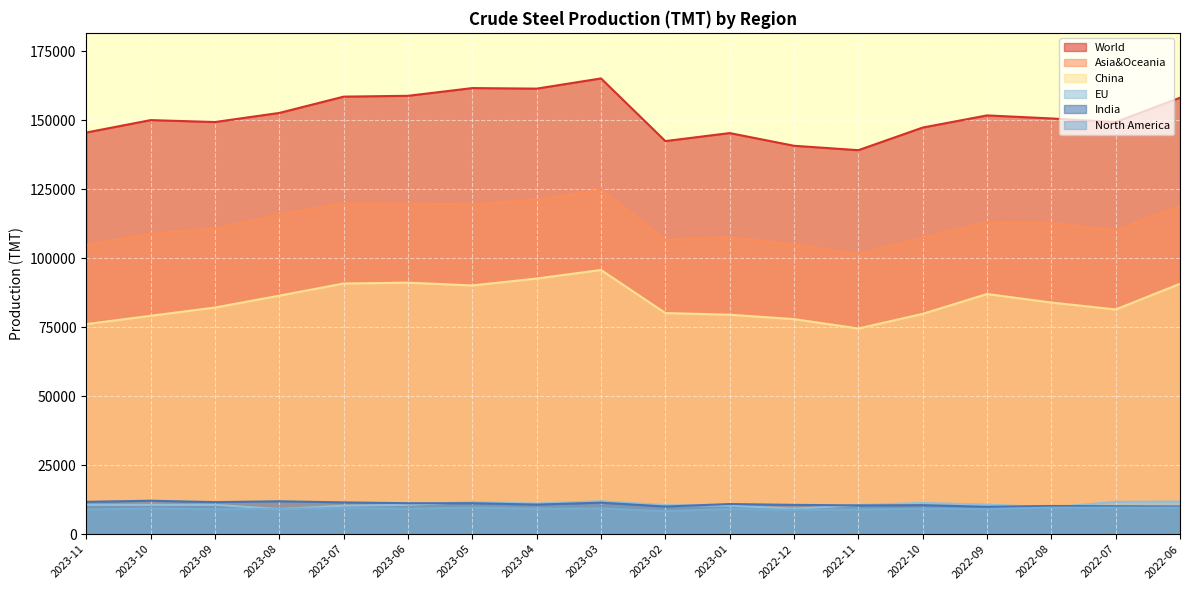

Reading left to right, list all the values displayed in this chart.

World: 2023-11=145500	2023-10=150000	2023-09=149300	2023-08=152600	2023-07=158500	2023-06=158800	2023-05=161600	2023-04=161400	2023-03=165100	2023-02=142400	2023-01=145300	2022-12=140700	2022-11=139100	2022-10=147300	2022-09=151700	2022-08=150600	2022-07=149300	2022-06=158100
Asia&Oceania: 2023-11=104800	2023-10=108800	2023-09=110700	2023-08=115700	2023-07=119900	2023-06=119700	2023-05=119500	2023-04=121100	2023-03=124800	2023-02=106600	2023-01=107500	2022-12=104900	2022-11=101400	2022-10=107300	2022-09=113000	2022-08=112600	2022-07=110100	2022-06=118800
China: 2023-11=76100	2023-10=79100	2023-09=82100	2023-08=86400	2023-07=90800	2023-06=91100	2023-05=90100	2023-04=92600	2023-03=95700	2023-02=80100	2023-01=79500	2022-12=77900	2022-11=74500	2022-10=79800	2022-09=87000	2022-08=83900	2022-07=81400	2022-06=90700
EU: 2023-11=10600	2023-10=10600	2023-09=10600	2023-08=9100	2023-07=10300	2023-06=10600	2023-05=11600	2023-04=11100	2023-03=11900	2023-02=10500	2023-01=10300	2022-12=9200	2022-11=10500	2022-10=11300	2022-09=10700	2022-08=9700	2022-07=11700	2022-06=11800
India: 2023-11=11700	2023-10=12100	2023-09=11600	2023-08=11900	2023-07=11500	2023-06=11200	2023-05=11200	2023-04=10700	2023-03=11400	2023-02=10000	2023-01=10900	2022-12=10600	2022-11=10400	2022-10=10500	2022-09=9900	2022-08=10200	2022-07=10100	2022-06=10000
North America: 2023-11=8900	2023-10=9300	2023-09=9000	2023-08=9200	2023-07=9400	2023-06=9200	2023-05=9600	2023-04=9200	2023-03=9300	2023-02=8300	2023-01=9100	2022-12=8800	2022-11=8900	2022-10=9200	2022-09=9100	2022-08=9600	2022-07=9600	2022-06=9600